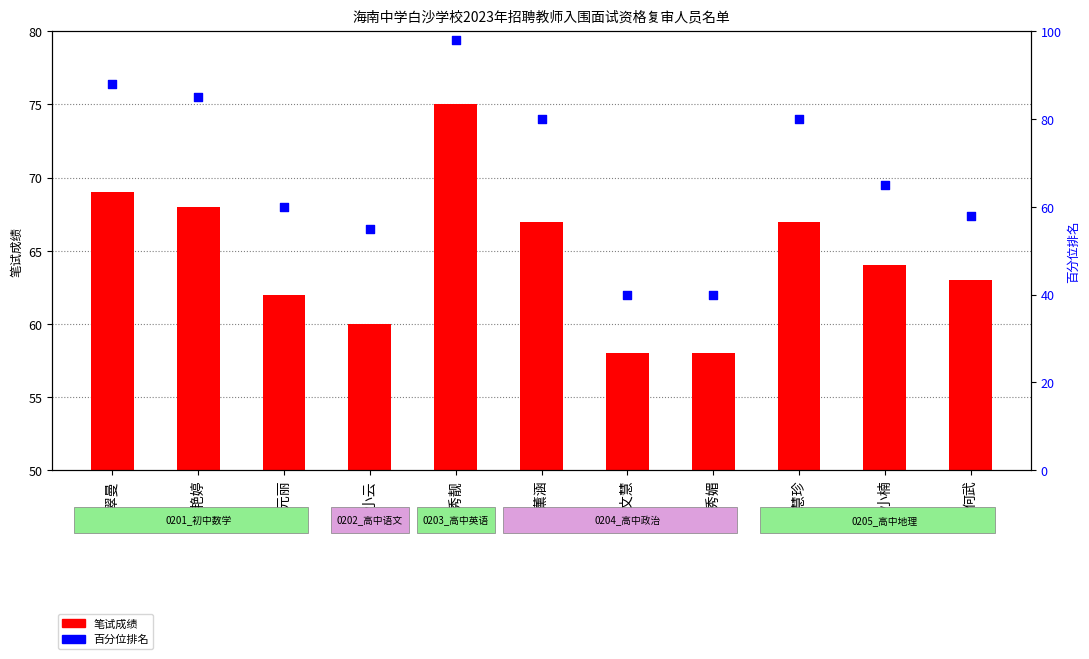

Which series has the widest spread of Y values?

百分位排名